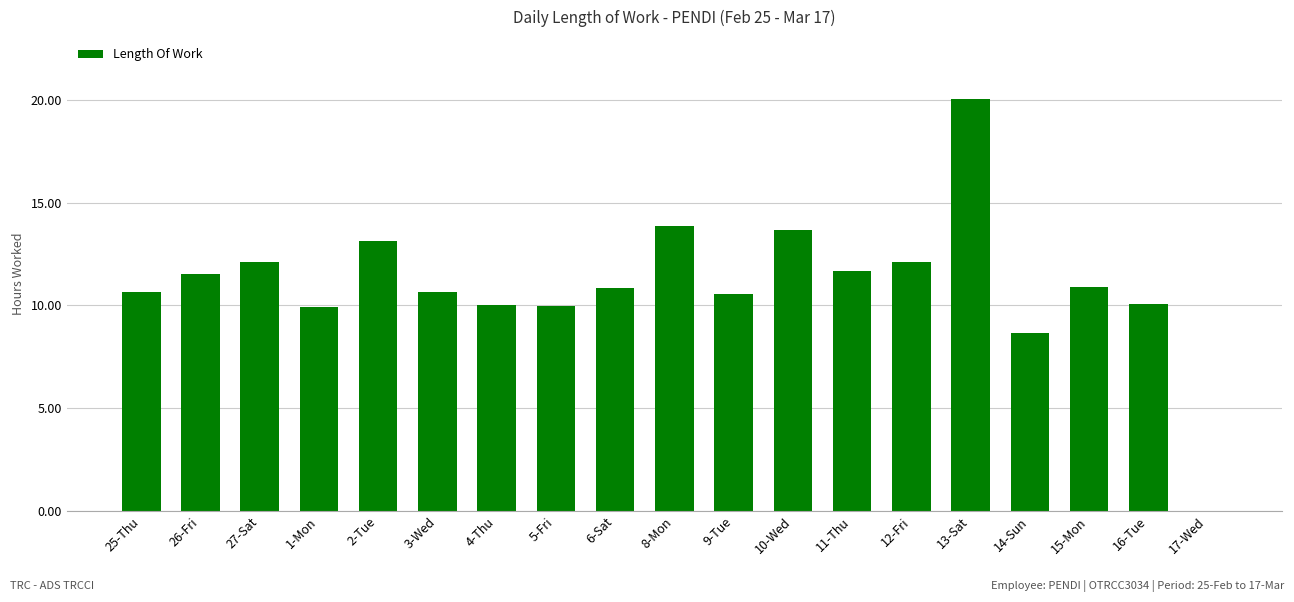

Between 2-Tue and 11-Thu, which is larger?

2-Tue